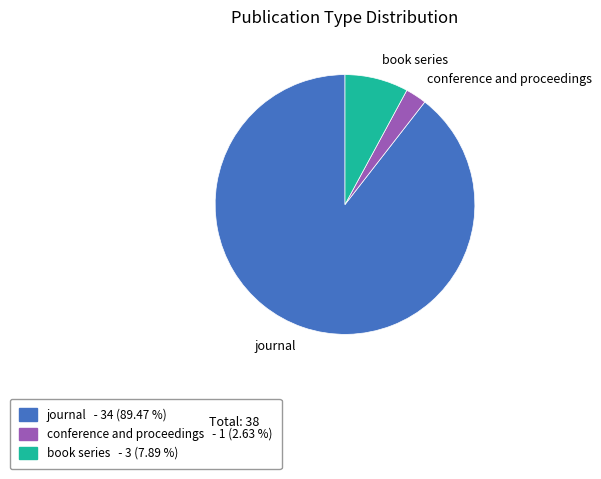

The journal slice represents 89% of the pie. True or false?

True